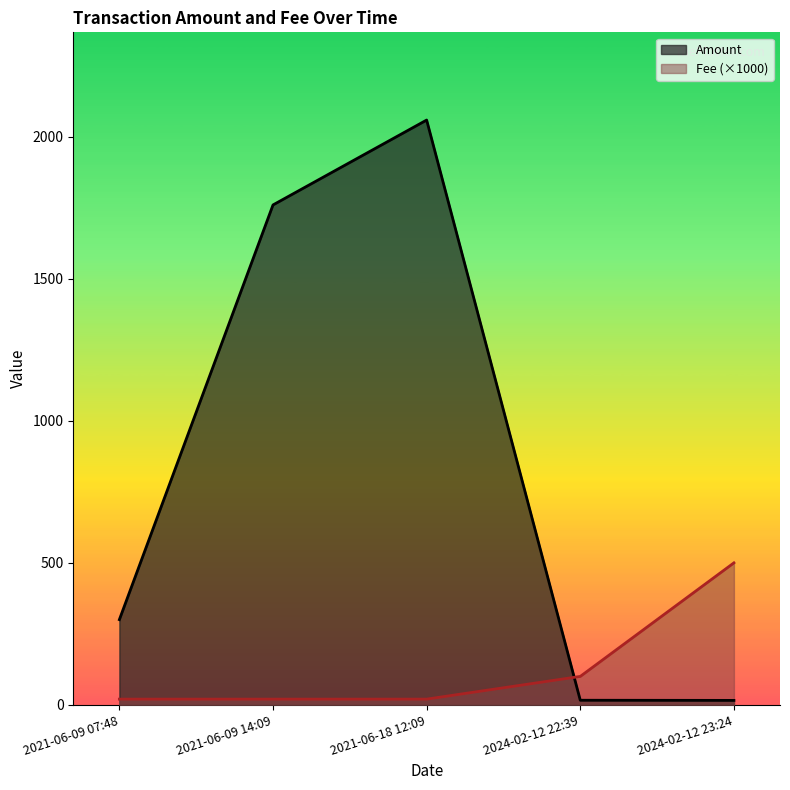

Rank the series at 2021-06-09 07:48 from highest to lowest value.

Amount, Fee (×1000)